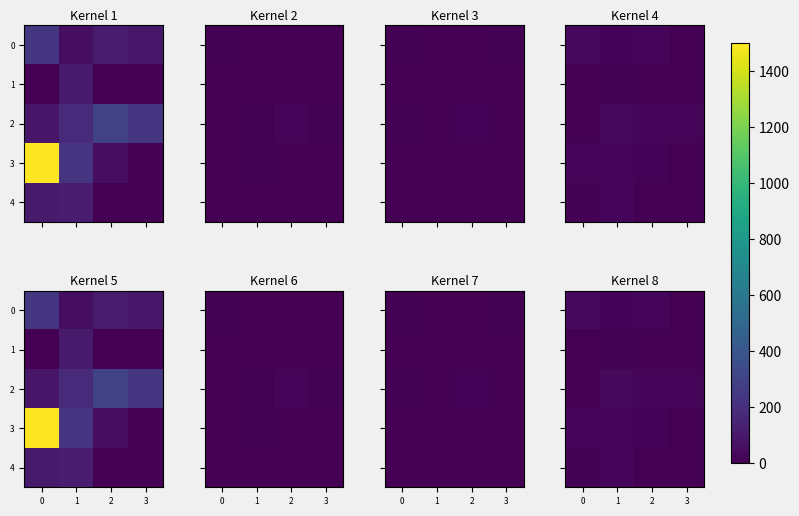

The value of 0 at 3 is 0.2. True or false?

True